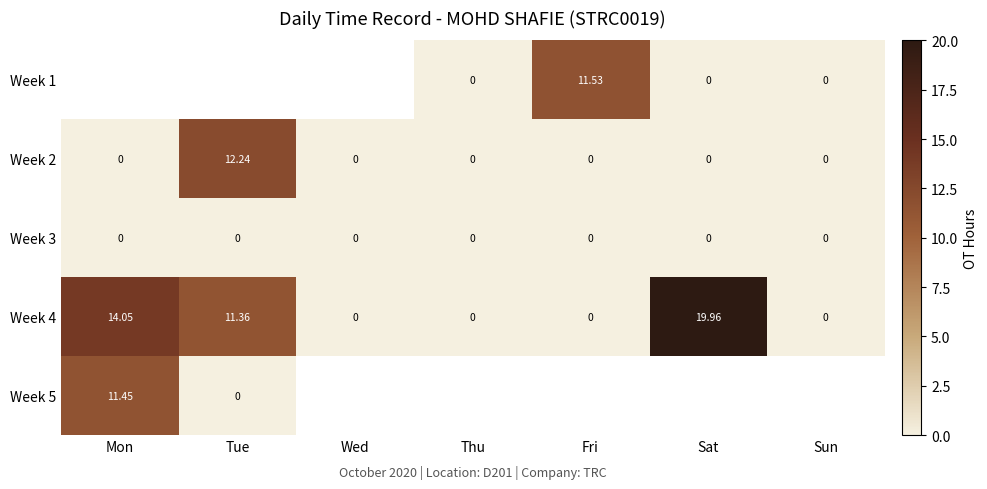

What is the spread (max minus min) of values at Sat?

20.0